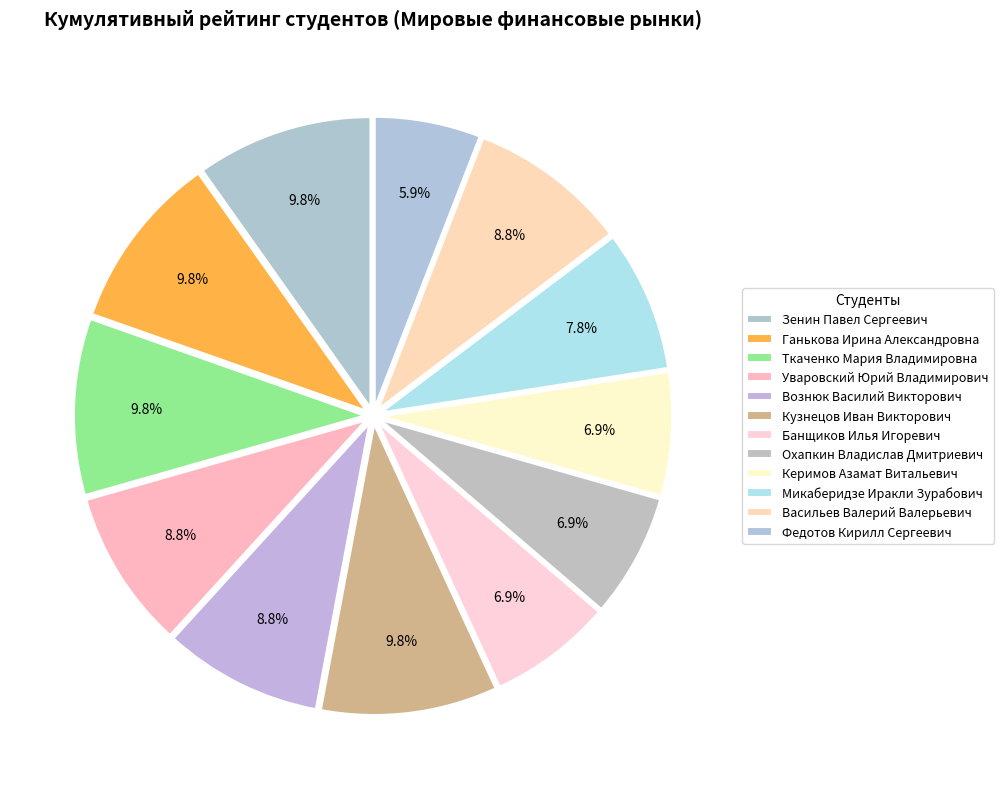

Count the number of slices in the pie.

12